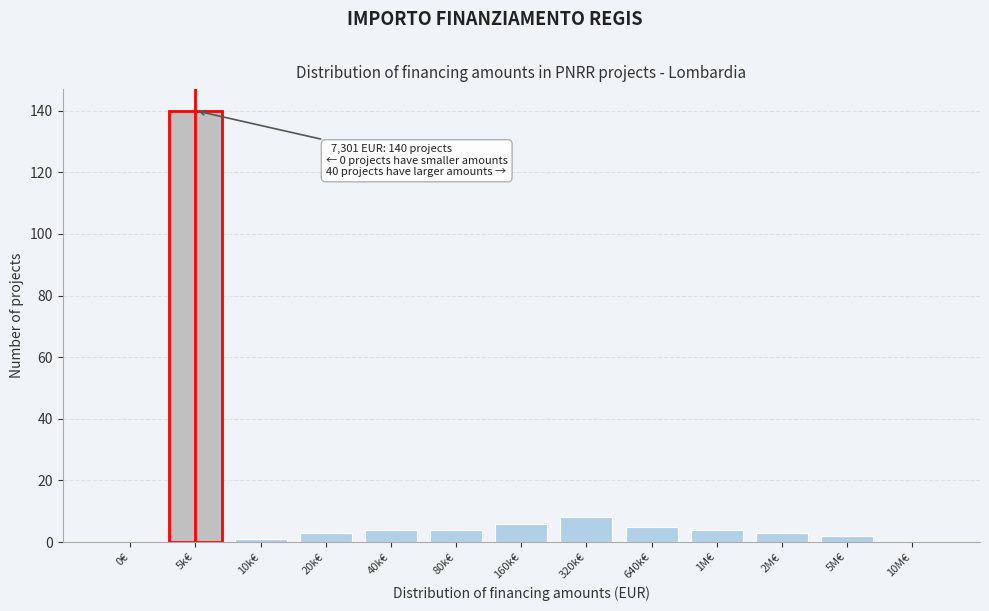

Reading right to left, list all the values displayed in this chart.

10M€=0	5M€=2	2M€=3	1M€=4	640k€=5	320k€=8	160k€=6	80k€=4	40k€=4	20k€=3	10k€=1	5k€=140	0€=0